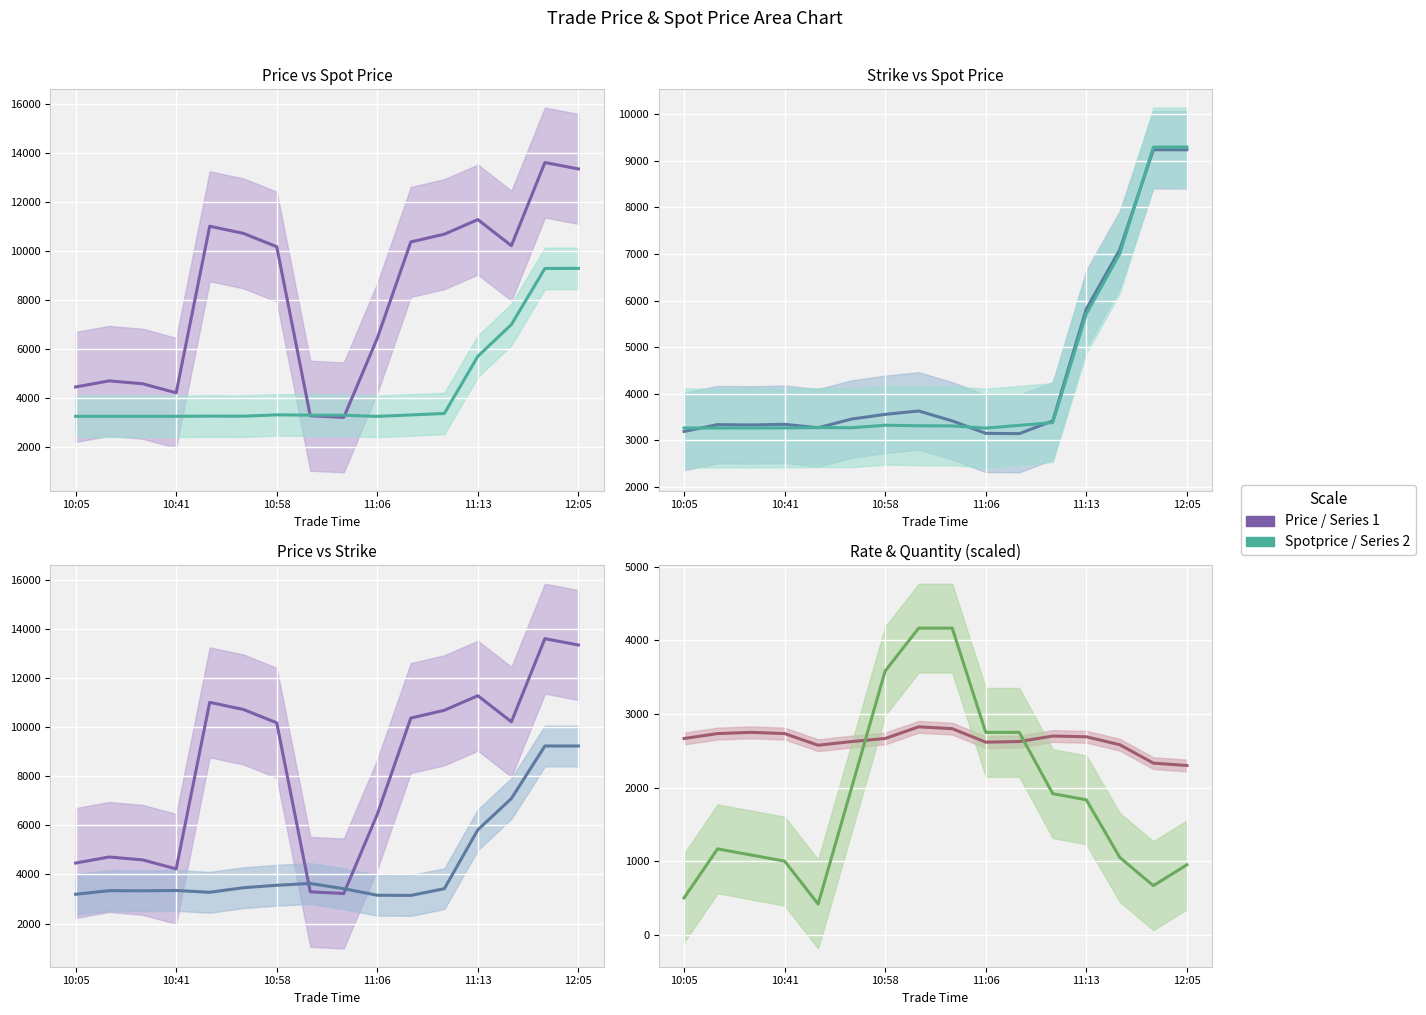

What is the value of the Quantity point at the 12th from the left?

1916.7